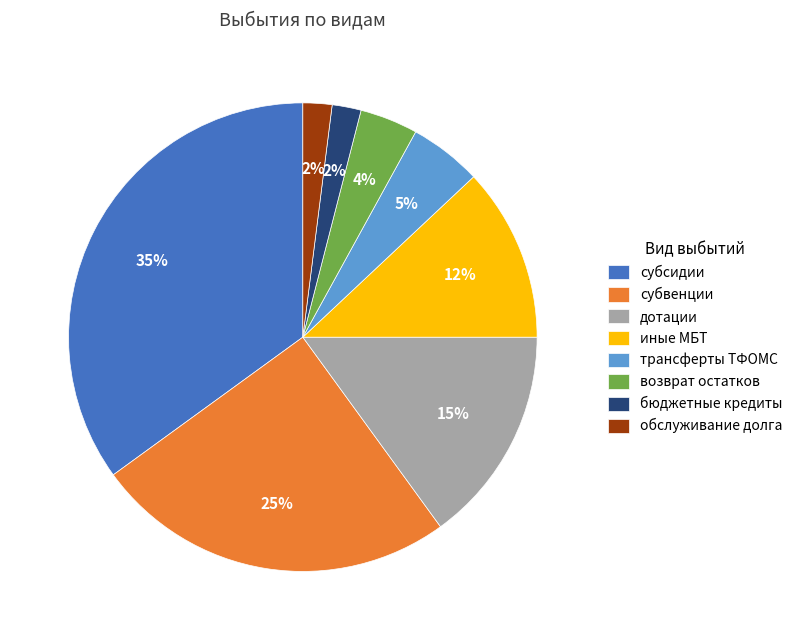

Is there any slice that represents more than half of the pie?

No